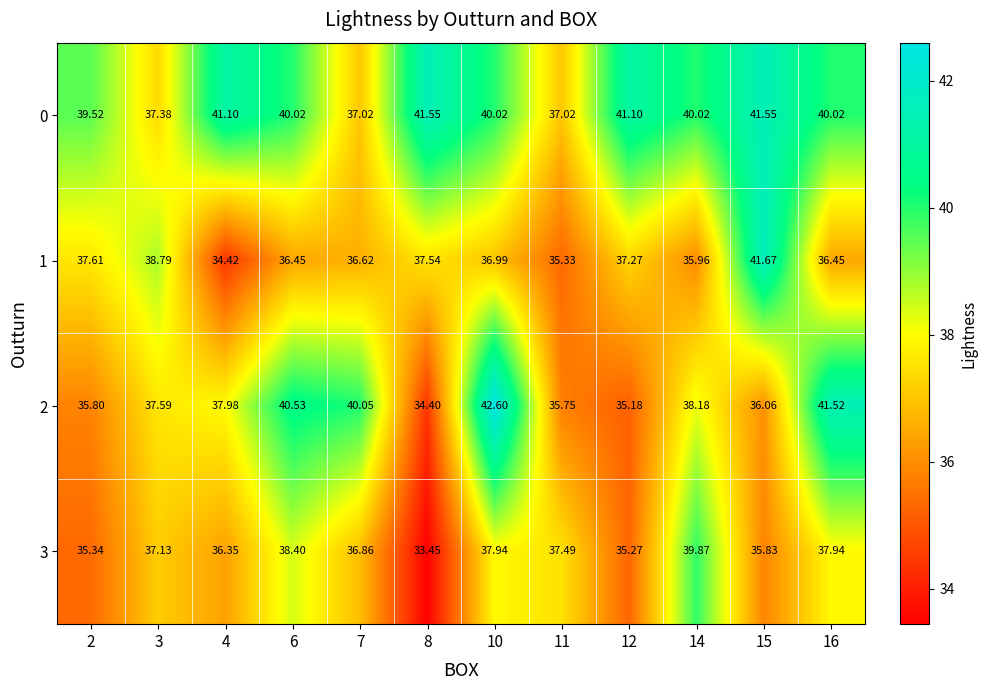

Which series has the largest total across all categories?

0